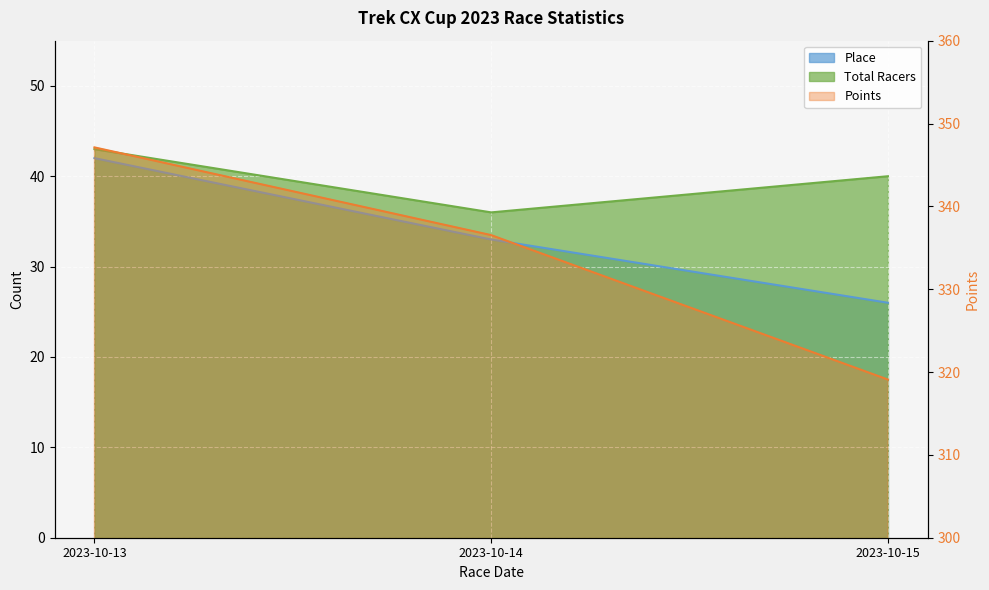

What are all the series names shown in the legend?

Place, Total Racers, Points